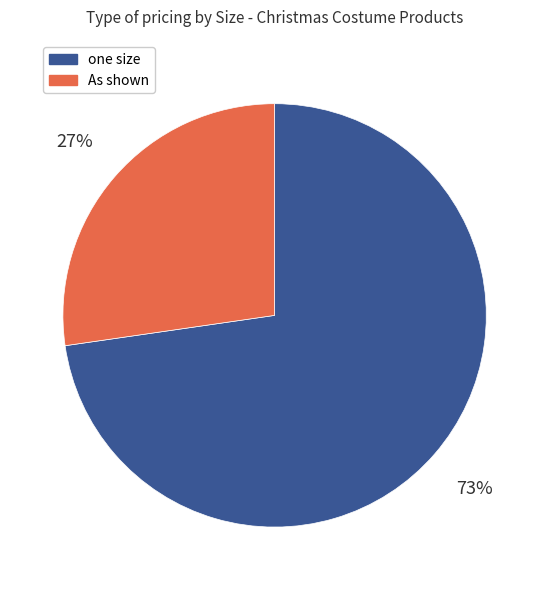

Does any single category account for the majority?

Yes